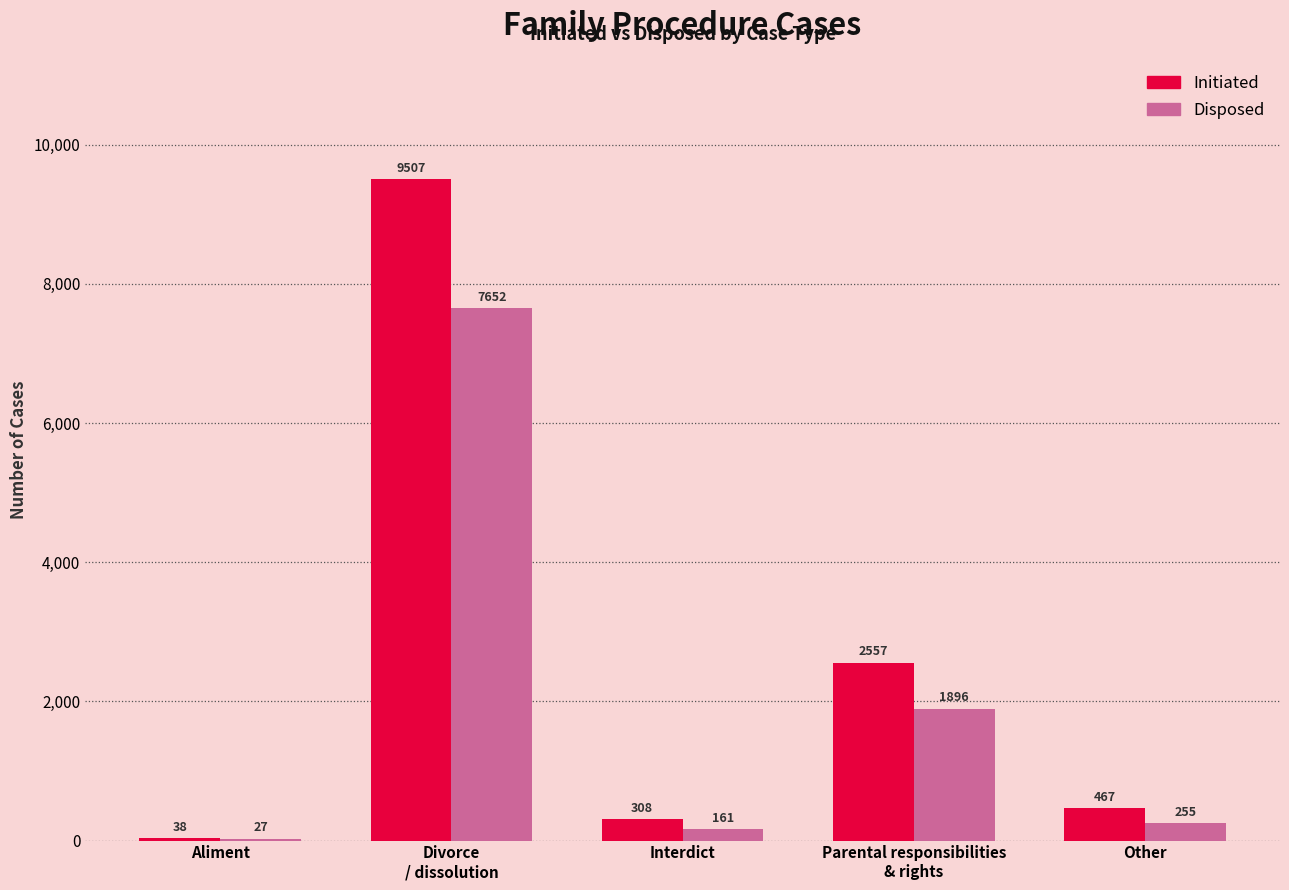

What is the sum of all Initiated values?

12877